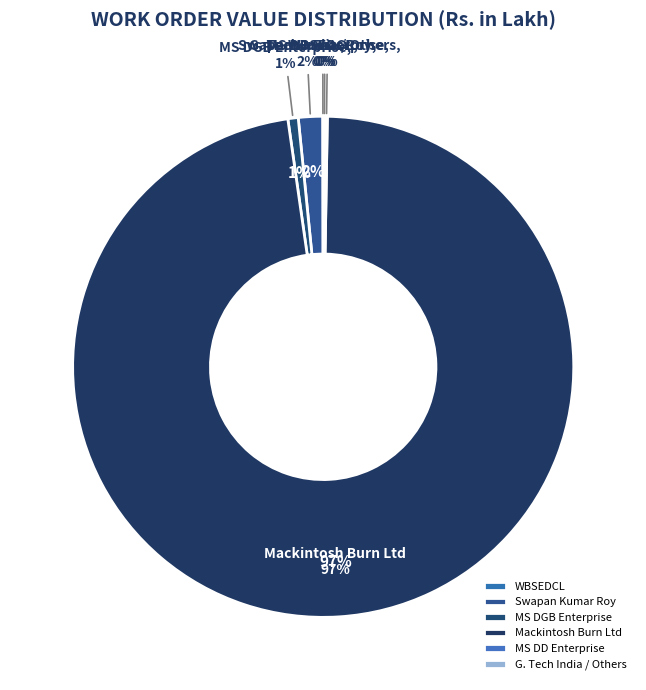

Which category has the smallest portion of the pie?

G. TECH INDIA (0.57)